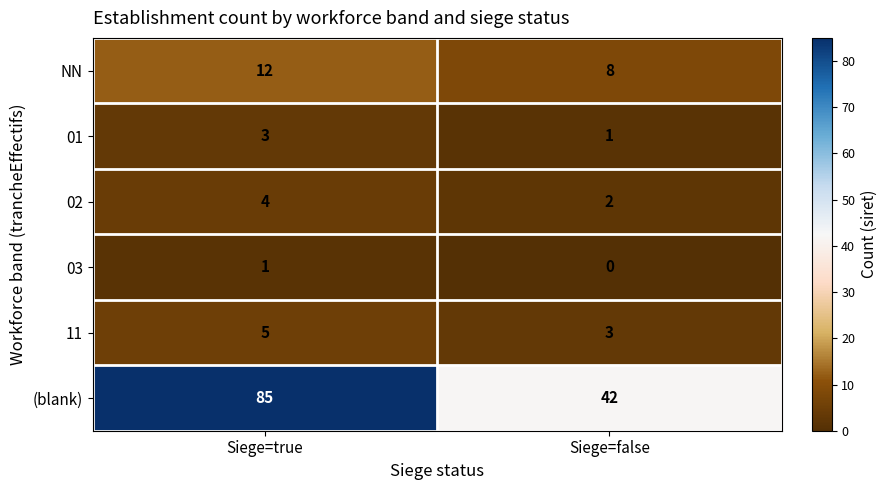

At which label does 01 reach its peak?

Siege=true